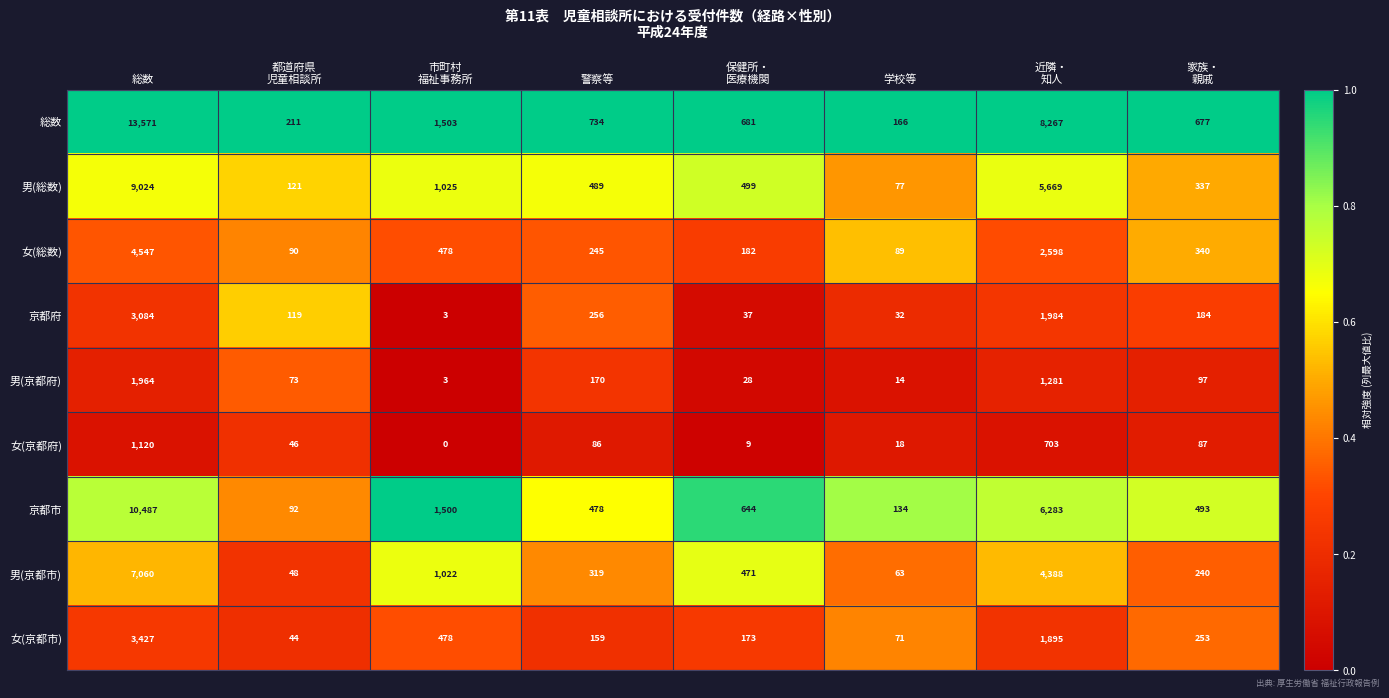

Between 保健所・
医療機関 and 学校等, which series saw the biggest shift?

総数